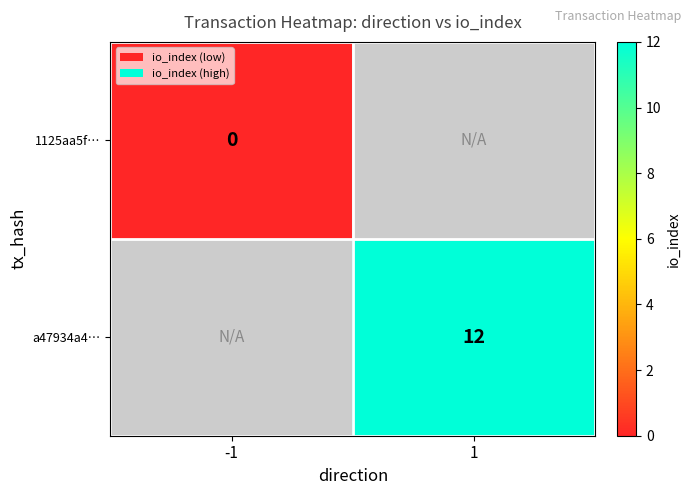

Is the value of a47934a4… at 1 greater than the value of 1125aa5f… at -1?

Yes